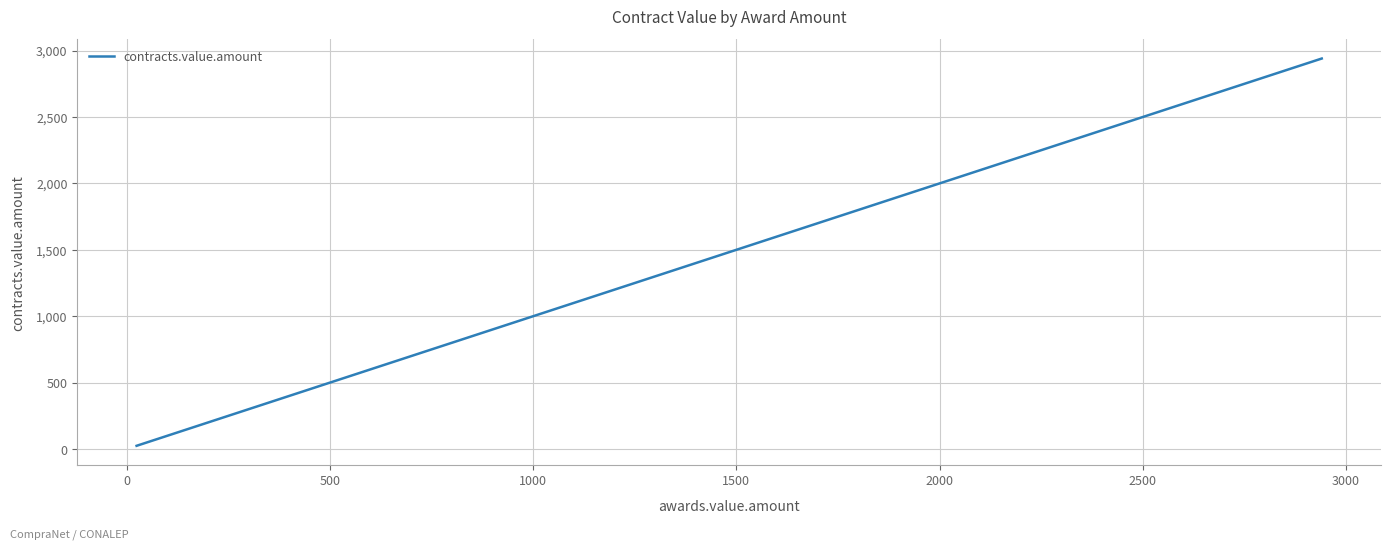

What is the maximum value shown in the chart?

2940.0